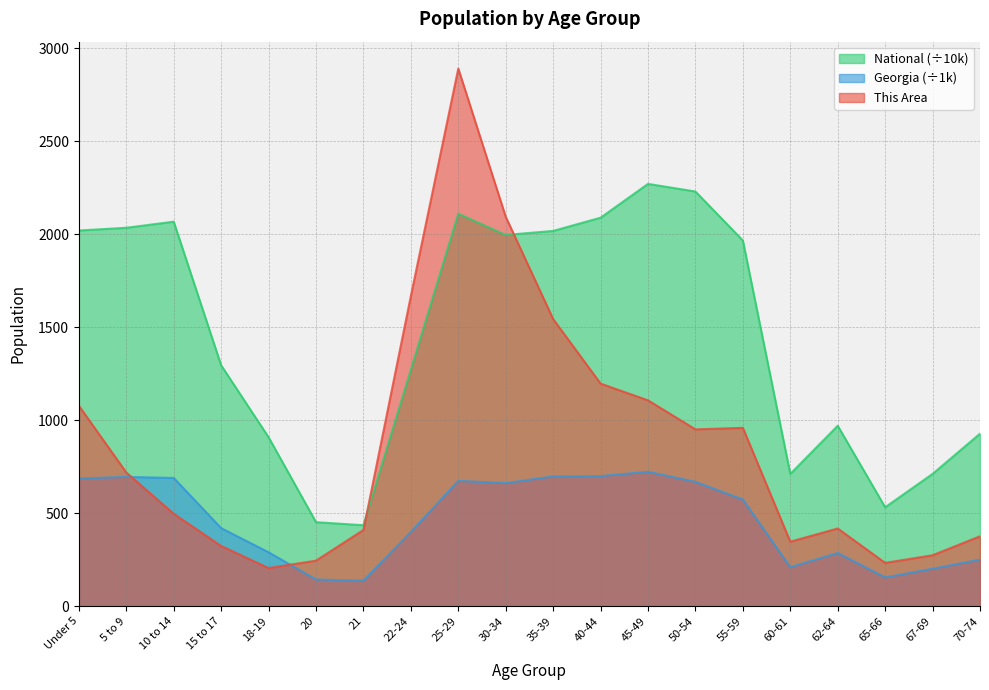

How many data points does each series have?

20